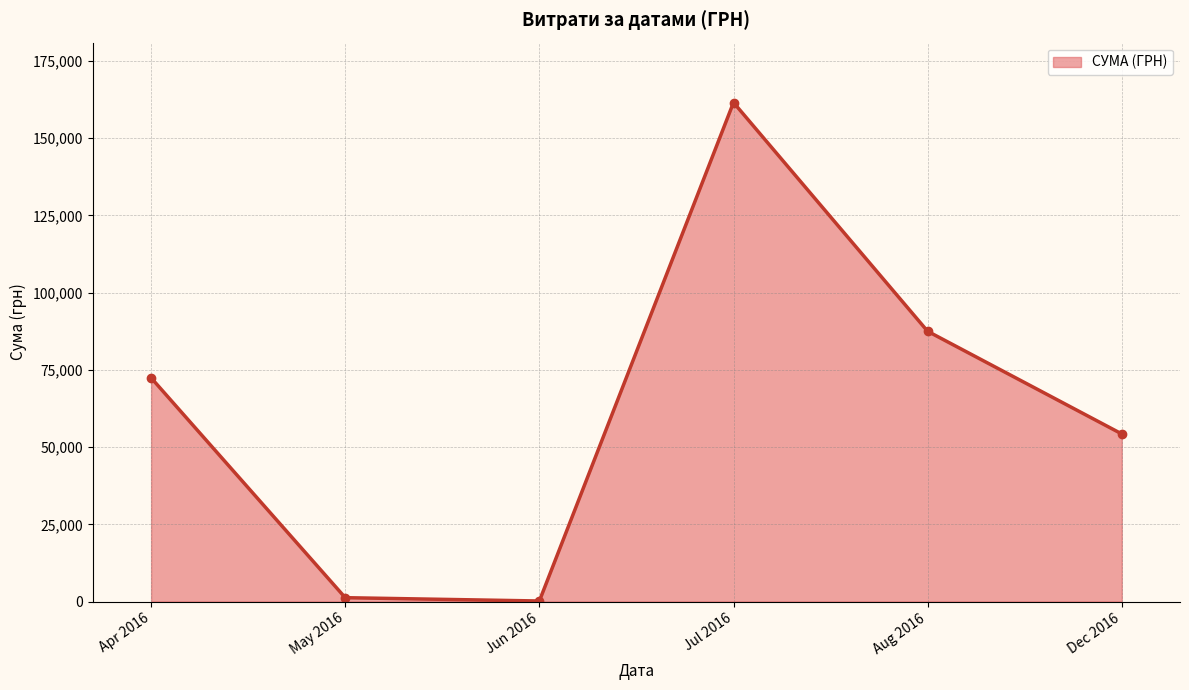

Approximately how many times larger is the value at Apr 2016 compared to Aug 2016?

0.8